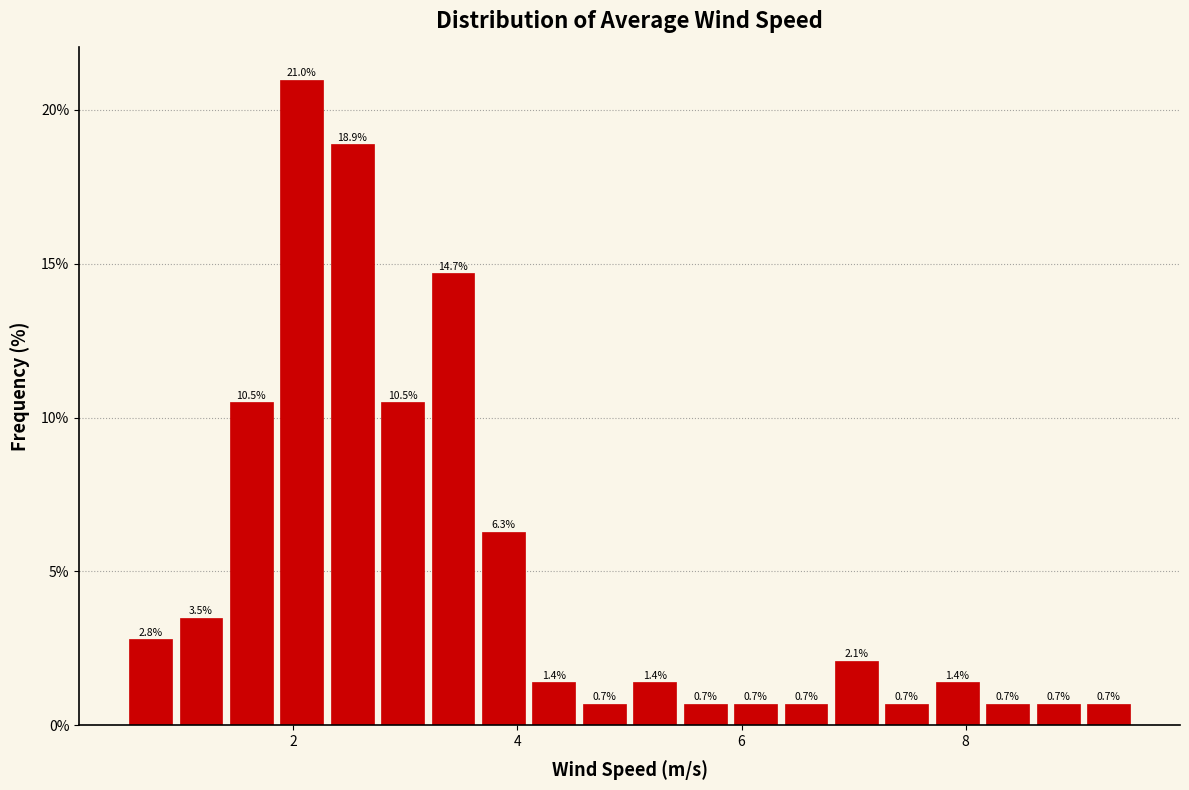

Around what value on the x-axis is the tallest bar? Give the approximate position of its centre, as read against the axis.

2.0